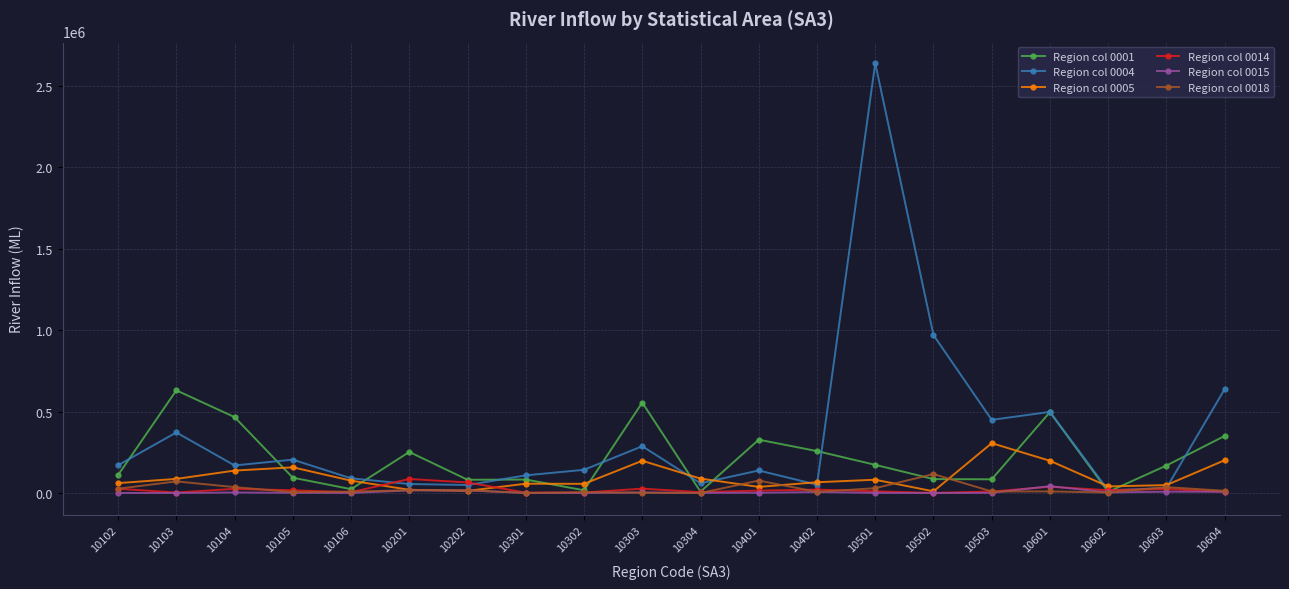

At which category is the sum across all series the highest?

10501